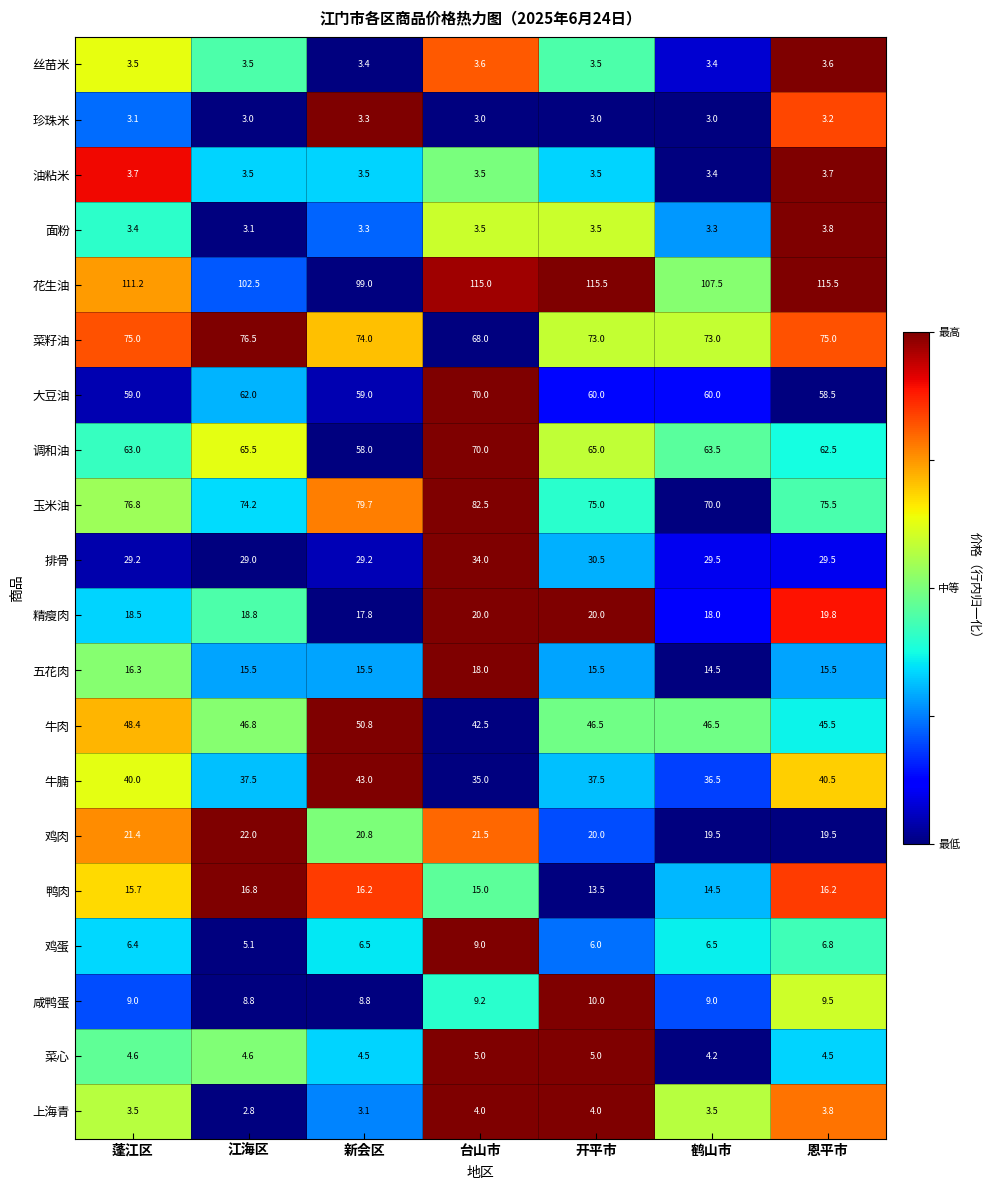

Which series has the widest spread of values?

花生油